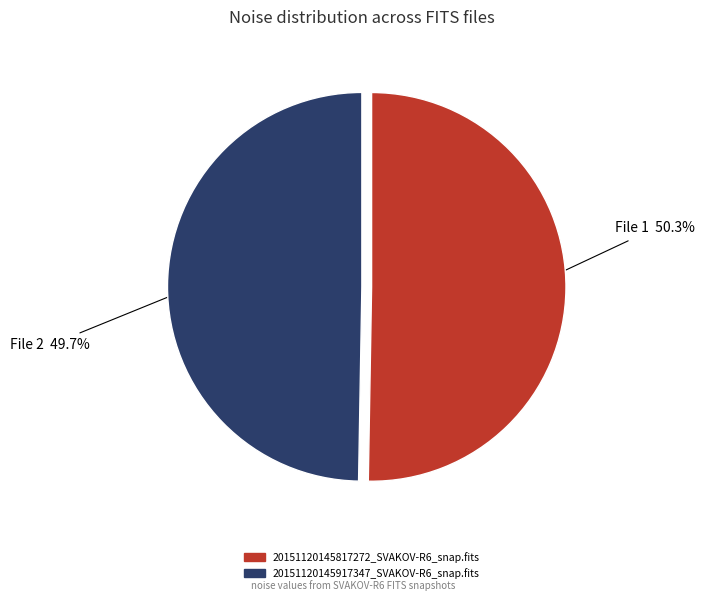

Count the number of slices in the pie.

2